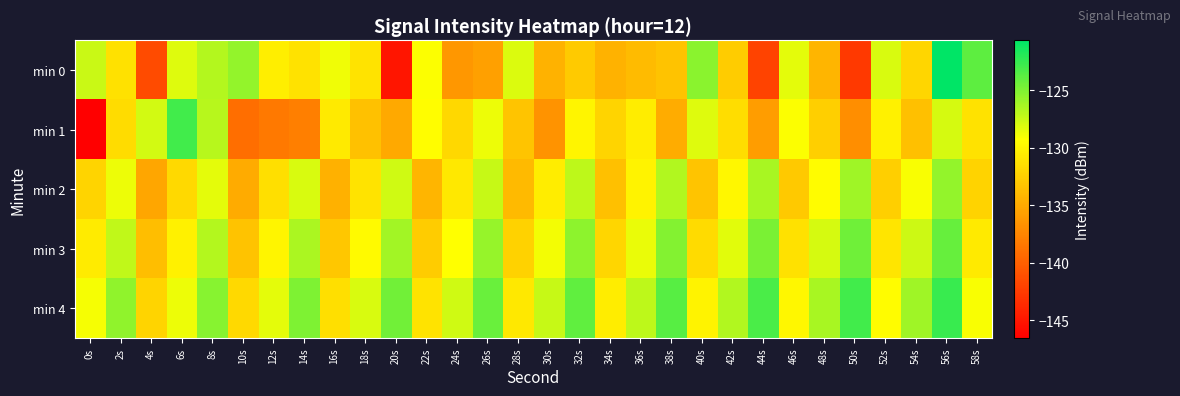

How many data points does each series have?

30